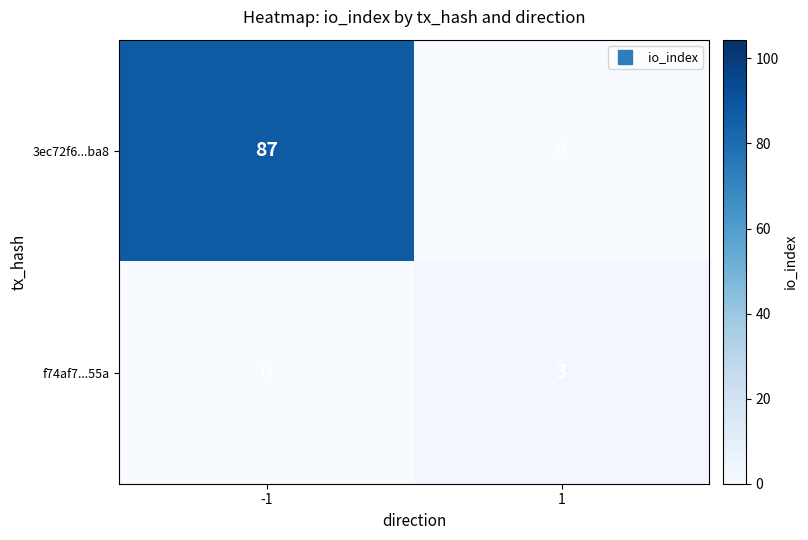

What is the spread (max minus min) of values at 1?

3